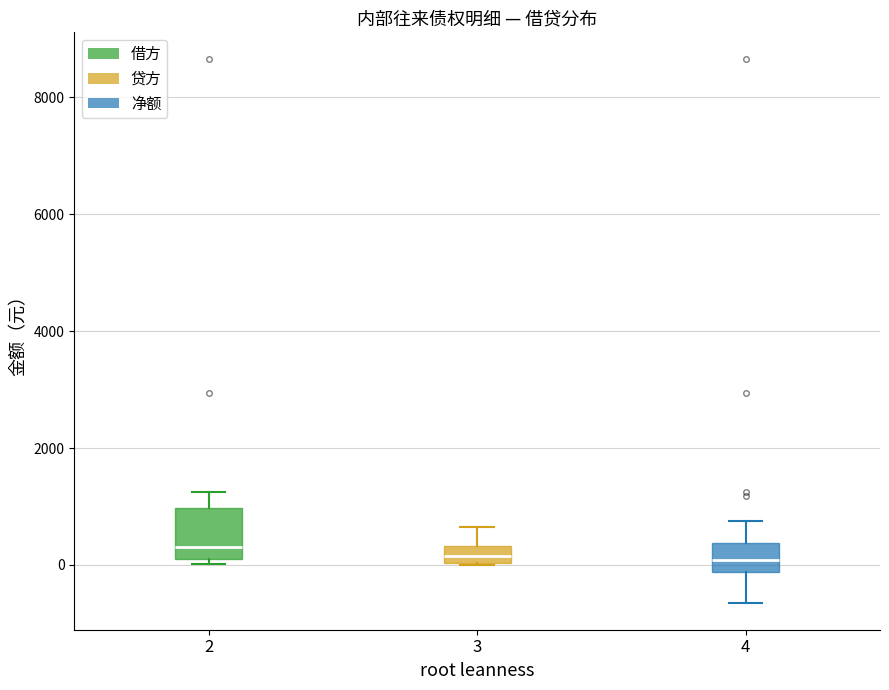

Where is the lower edge of the box at x = 3 on the y-axis? The values are not printed on the chart, so give them approximately, as read against the axis.

0